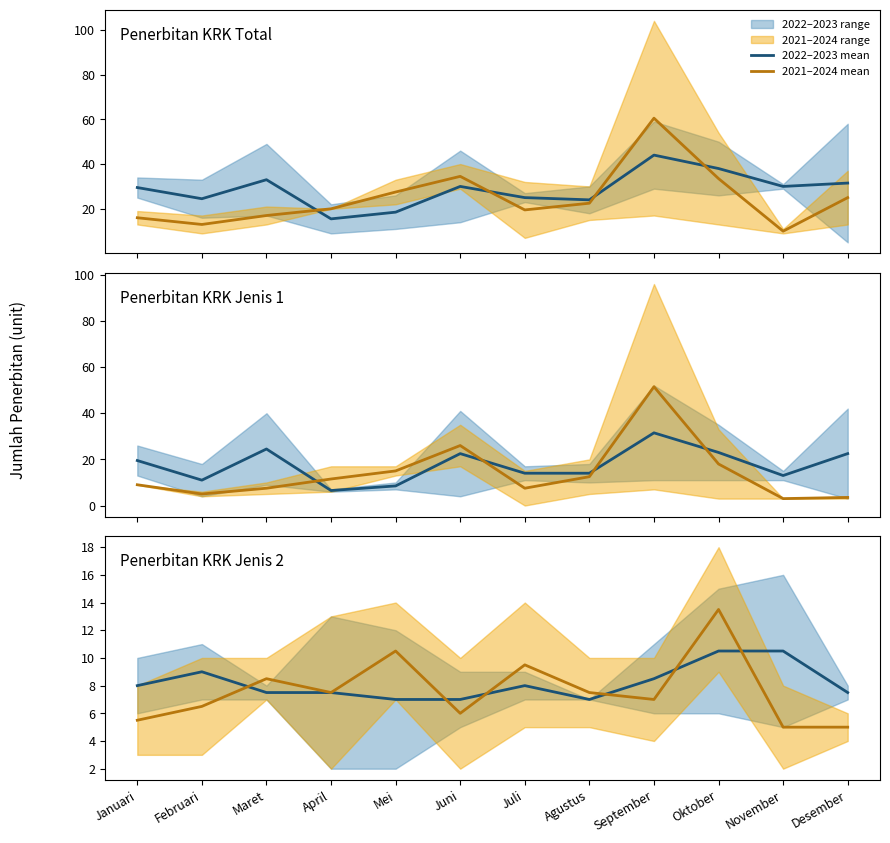

The 2021–2024 mean series shows 1.8 at Januari. True or false?

False